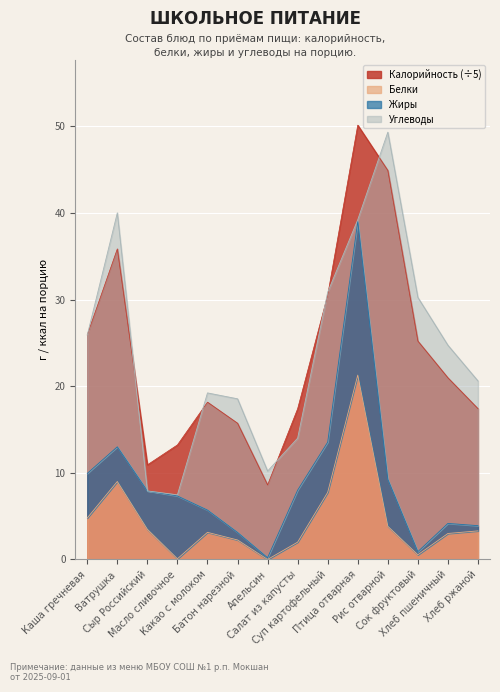

True or false: Калорийность (÷5) and Белки cross at least once.

False